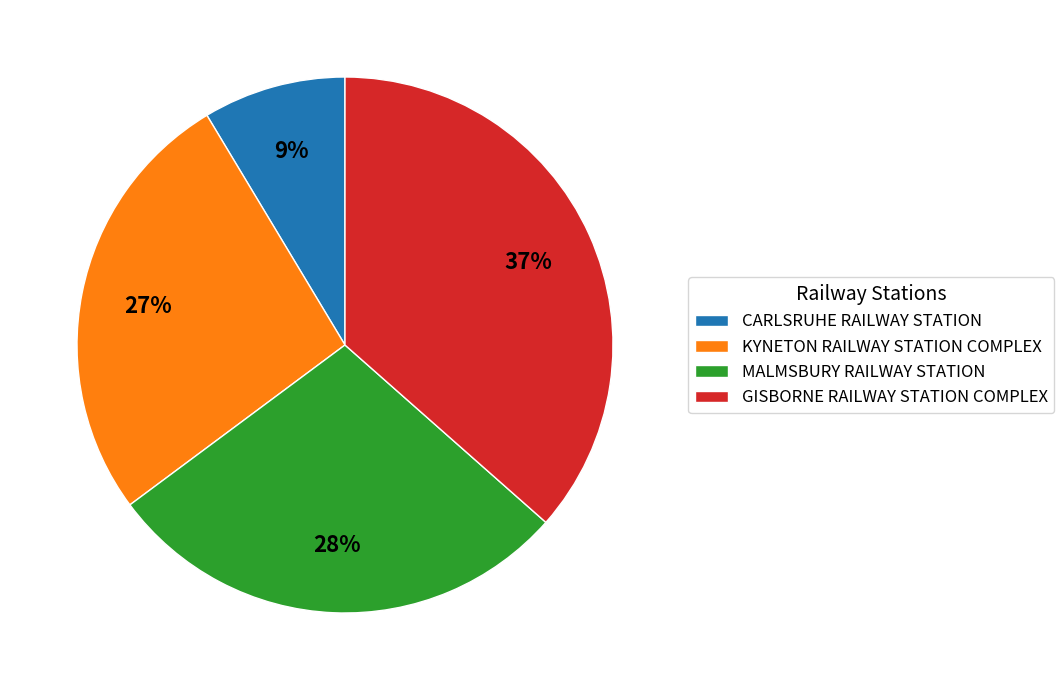

To the nearest percent, what is the difference between the largest and smallest slice percentages?

28%